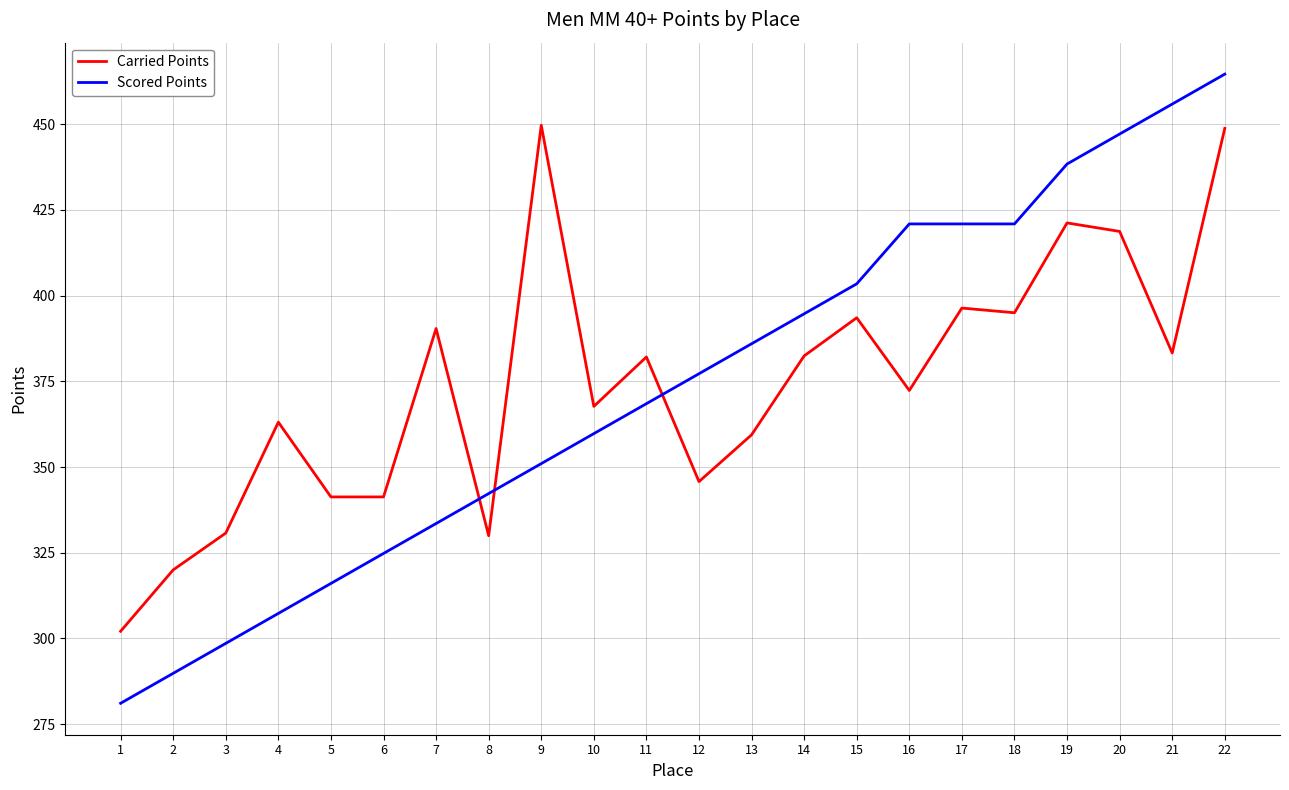

What is the difference between the Scored Points values at 7 and 22?

131.1